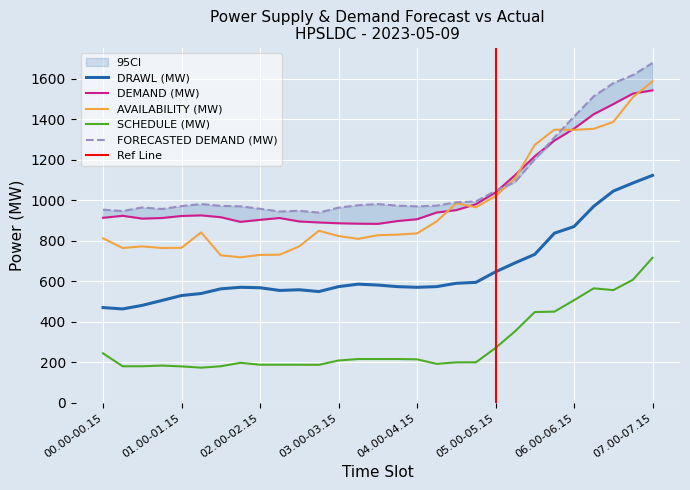

List the labels in order of SCHEDULE (MW) value, largest first.

07.00-07.15, 06.45-07.00, 06.15-06.30, 06.30-06.45, 06.00-06.15, 05.45-06.00, 05.30-05.45, 05.15-05.30, 05.00-05.15, 00.00-00.15, 03.15-03.30, 03.30-03.45, 03.45-04.00, 04.00-04.15, 03.00-03.15, 04.45-05.00, 04.30-04.45, 01.45-02:00, 04.15-04.30, 02.00-02.15, 02.15-02.30, 02.30-02.45, 02.45-03:00, 00.45-01.00, 00.15-00.30, 00.30-00.45, 01.30-01.45, 01.00-01.15, 01.15-01.30